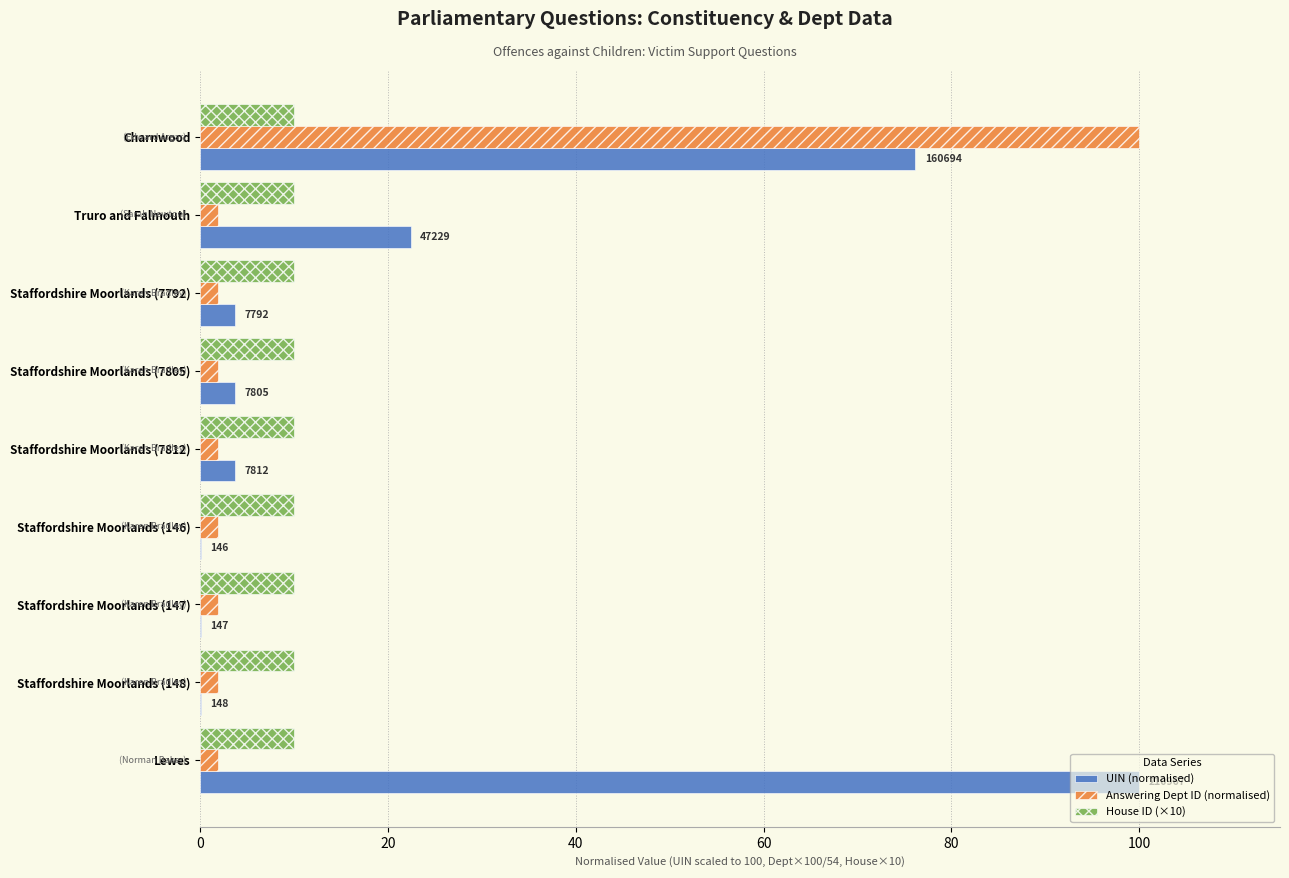

The UIN (normalised) series shows 46.6 at Lewes. True or false?

False